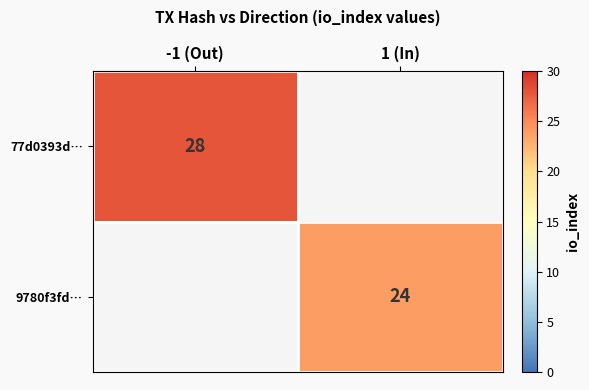

The 77d0393d… series shows 50 at -1 (Out). True or false?

False